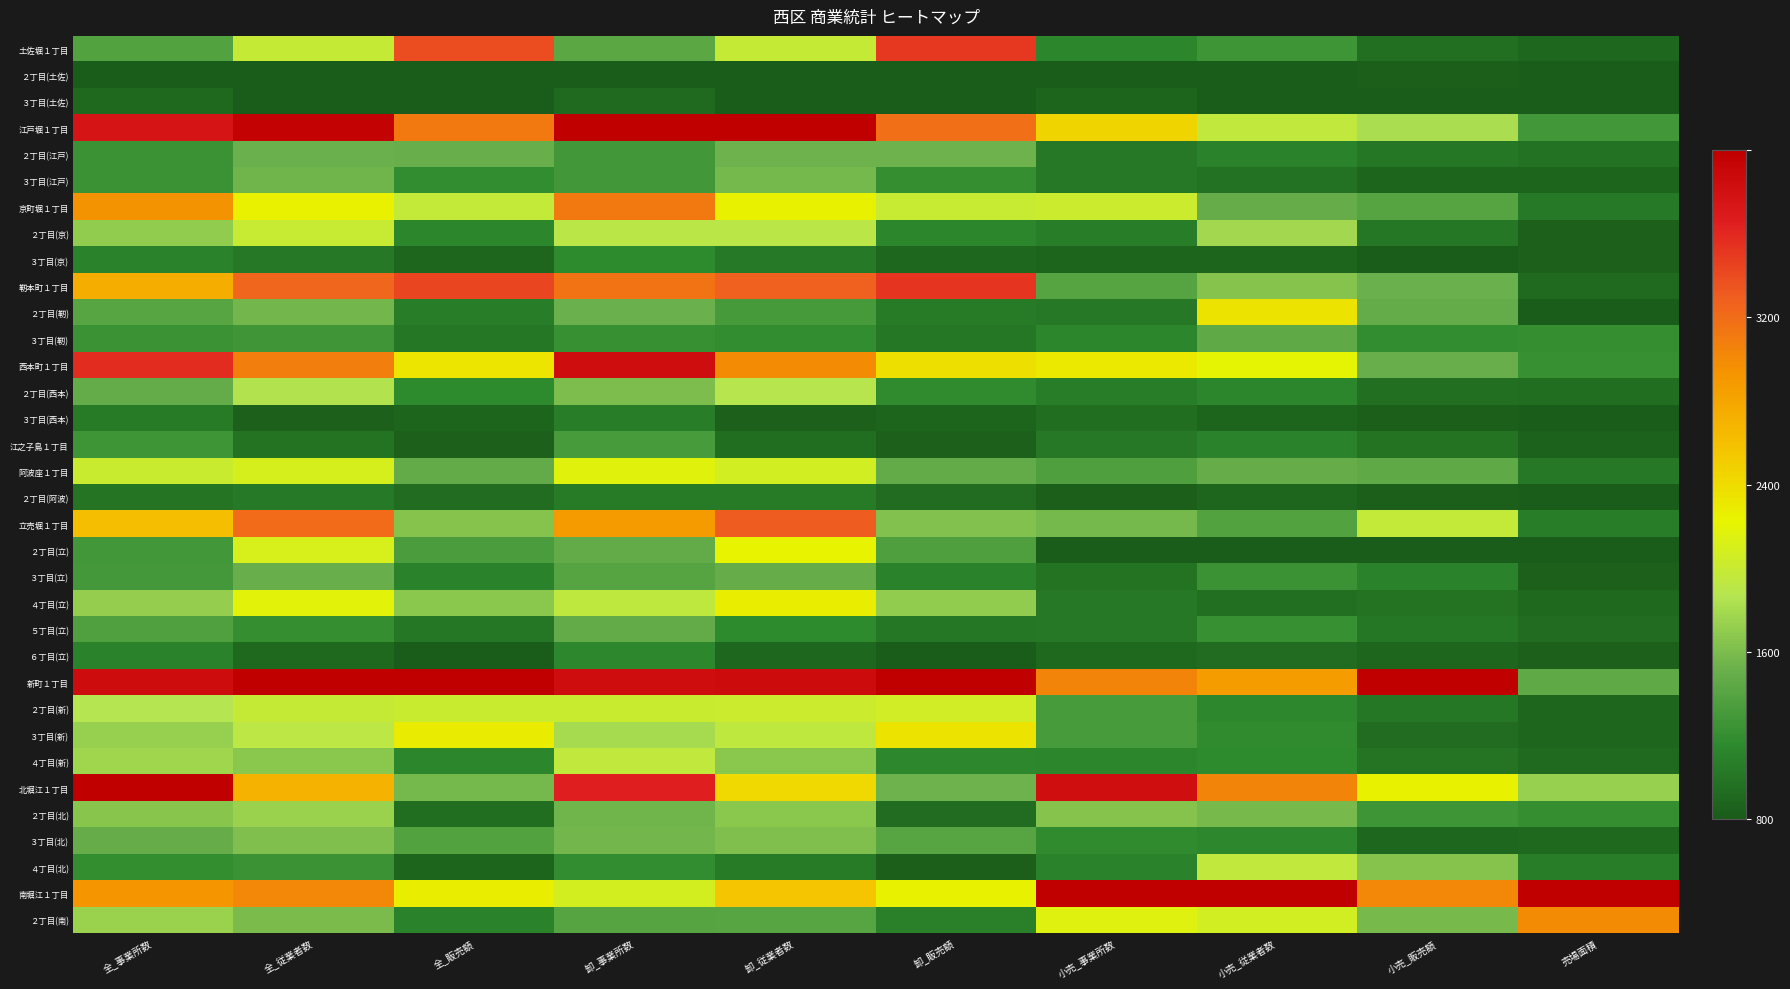

Reading right to left, what are all the values shown in this chart?

土佐堀１丁目: 売場面積=0.0	小売_販売額=0.0	小売_従業者数=0.1	小売_事業所数=0.1	卸_販売額=0.8	卸_従業者数=0.4	卸_事業所数=0.2	全_販売額=0.8	全_従業者数=0.4	全_事業所数=0.2
２丁目(土佐): 売場面積=0.0	小売_販売額=0.0	小売_従業者数=0.0	小売_事業所数=0.0	卸_販売額=0.0	卸_従業者数=0.0	卸_事業所数=0.0	全_販売額=0.0	全_従業者数=0.0	全_事業所数=0.0
３丁目(土佐): 売場面積=0.0	小売_販売額=0.0	小売_従業者数=0.0	小売_事業所数=0.0	卸_販売額=0.0	卸_従業者数=0.0	卸_事業所数=0.0	全_販売額=0.0	全_従業者数=0.0	全_事業所数=0.0
江戸堀１丁目: 売場面積=0.2	小売_販売額=0.3	小売_従業者数=0.4	小売_事業所数=0.5	卸_販売額=0.7	卸_従業者数=1.0	卸_事業所数=1.0	全_販売額=0.7	全_従業者数=1.0	全_事業所数=0.9
２丁目(江戸): 売場面積=0.1	小売_販売額=0.1	小売_従業者数=0.1	小売_事業所数=0.1	卸_販売額=0.2	卸_従業者数=0.2	卸_事業所数=0.1	全_販売額=0.2	全_従業者数=0.2	全_事業所数=0.1
３丁目(江戸): 売場面積=0.0	小売_販売額=0.0	小売_従業者数=0.1	小売_事業所数=0.1	卸_販売額=0.1	卸_従業者数=0.2	卸_事業所数=0.1	全_販売額=0.1	全_従業者数=0.2	全_事業所数=0.1
京町堀１丁目: 売場面積=0.1	小売_販売額=0.2	小売_従業者数=0.2	小売_事業所数=0.4	卸_販売額=0.4	卸_従業者数=0.4	卸_事業所数=0.7	全_販売額=0.4	全_従業者数=0.5	全_事業所数=0.7
２丁目(京): 売場面積=0.0	小売_販売額=0.1	小売_従業者数=0.3	小売_事業所数=0.1	卸_販売額=0.1	卸_従業者数=0.3	卸_事業所数=0.3	全_販売額=0.1	全_従業者数=0.4	全_事業所数=0.3
３丁目(京): 売場面積=0.0	小売_販売額=0.0	小売_従業者数=0.0	小売_事業所数=0.0	卸_販売額=0.0	卸_従業者数=0.1	卸_事業所数=0.1	全_販売額=0.0	全_従業者数=0.1	全_事業所数=0.1
靭本町１丁目: 売場面積=0.0	小売_販売額=0.2	小売_従業者数=0.3	小売_事業所数=0.2	卸_販売額=0.9	卸_従業者数=0.8	卸_事業所数=0.7	全_販売額=0.8	全_従業者数=0.8	全_事業所数=0.6
２丁目(靭): 売場面積=0.0	小売_販売額=0.2	小売_従業者数=0.5	小売_事業所数=0.1	卸_販売額=0.1	卸_従業者数=0.2	卸_事業所数=0.2	全_販売額=0.1	全_従業者数=0.2	全_事業所数=0.2
３丁目(靭): 売場面積=0.1	小売_販売額=0.1	小売_従業者数=0.2	小売_事業所数=0.1	卸_販売額=0.1	卸_従業者数=0.1	卸_事業所数=0.1	全_販売額=0.1	全_従業者数=0.1	全_事業所数=0.1
西本町１丁目: 売場面積=0.1	小売_販売額=0.2	小売_従業者数=0.4	小売_事業所数=0.5	卸_販売額=0.5	卸_従業者数=0.7	卸_事業所数=0.9	全_販売額=0.5	全_従業者数=0.7	全_事業所数=0.9
２丁目(西本): 売場面積=0.0	小売_販売額=0.0	小売_従業者数=0.1	小売_事業所数=0.1	卸_販売額=0.1	卸_従業者数=0.3	卸_事業所数=0.2	全_販売額=0.1	全_従業者数=0.3	全_事業所数=0.2
３丁目(西本): 売場面積=0.0	小売_販売額=0.0	小売_従業者数=0.0	小売_事業所数=0.0	卸_販売額=0.0	卸_従業者数=0.0	卸_事業所数=0.1	全_販売額=0.0	全_従業者数=0.0	全_事業所数=0.1
江之子島１丁目: 売場面積=0.0	小売_販売額=0.1	小売_従業者数=0.1	小売_事業所数=0.1	卸_販売額=0.0	卸_従業者数=0.0	卸_事業所数=0.2	全_販売額=0.0	全_従業者数=0.1	全_事業所数=0.1
阿波座１丁目: 売場面積=0.1	小売_販売額=0.2	小売_従業者数=0.2	小売_事業所数=0.2	卸_販売額=0.2	卸_従業者数=0.4	卸_事業所数=0.4	全_販売額=0.2	全_従業者数=0.4	全_事業所数=0.4
２丁目(阿波): 売場面積=0.0	小売_販売額=0.0	小売_従業者数=0.0	小売_事業所数=0.0	卸_販売額=0.0	卸_従業者数=0.1	卸_事業所数=0.1	全_販売額=0.0	全_従業者数=0.1	全_事業所数=0.1
立売堀１丁目: 売場面積=0.1	小売_販売額=0.4	小売_従業者数=0.2	小売_事業所数=0.2	卸_販売額=0.3	卸_従業者数=0.8	卸_事業所数=0.6	全_販売額=0.3	全_従業者数=0.8	全_事業所数=0.6
２丁目(立): 売場面積=0.0	小売_販売額=0.0	小売_従業者数=0.0	小売_事業所数=0.0	卸_販売額=0.2	卸_従業者数=0.4	卸_事業所数=0.2	全_販売額=0.2	全_従業者数=0.4	全_事業所数=0.2
３丁目(立): 売場面積=0.0	小売_販売額=0.1	小売_従業者数=0.1	小売_事業所数=0.1	卸_販売額=0.1	卸_従業者数=0.2	卸_事業所数=0.2	全_販売額=0.1	全_従業者数=0.2	全_事業所数=0.2
４丁目(立): 売場面積=0.0	小売_販売額=0.1	小売_従業者数=0.0	小売_事業所数=0.1	卸_販売額=0.3	卸_従業者数=0.5	卸_事業所数=0.4	全_販売額=0.3	全_従業者数=0.4	全_事業所数=0.3
５丁目(立): 売場面積=0.0	小売_販売額=0.1	小売_従業者数=0.1	小売_事業所数=0.1	卸_販売額=0.1	卸_従業者数=0.1	卸_事業所数=0.2	全_販売額=0.1	全_従業者数=0.1	全_事業所数=0.2
６丁目(立): 売場面積=0.0	小売_販売額=0.0	小売_従業者数=0.0	小売_事業所数=0.0	卸_販売額=0.0	卸_従業者数=0.0	卸_事業所数=0.1	全_販売額=0.0	全_従業者数=0.0	全_事業所数=0.1
新町１丁目: 売場面積=0.2	小売_販売額=1.0	小売_従業者数=0.6	小売_事業所数=0.7	卸_販売額=1.0	卸_従業者数=1.0	卸_事業所数=0.9	全_販売額=1.0	全_従業者数=1.0	全_事業所数=1.0
２丁目(新): 売場面積=0.0	小売_販売額=0.1	小売_従業者数=0.1	小売_事業所数=0.2	卸_販売額=0.4	卸_従業者数=0.4	卸_事業所数=0.4	全_販売額=0.4	全_従業者数=0.4	全_事業所数=0.3
３丁目(新): 売場面積=0.0	小売_販売額=0.0	小売_従業者数=0.1	小売_事業所数=0.2	卸_販売額=0.5	卸_従業者数=0.4	卸_事業所数=0.3	全_販売額=0.5	全_従業者数=0.4	全_事業所数=0.3
４丁目(新): 売場面積=0.0	小売_販売額=0.1	小売_従業者数=0.1	小売_事業所数=0.1	卸_販売額=0.1	卸_従業者数=0.3	卸_事業所数=0.4	全_販売額=0.1	全_従業者数=0.3	全_事業所数=0.3
北堀江１丁目: 売場面積=0.3	小売_販売額=0.4	小売_従業者数=0.7	小売_事業所数=0.9	卸_販売額=0.2	卸_従業者数=0.5	卸_事業所数=0.9	全_販売額=0.2	全_従業者数=0.6	全_事業所数=1.0
２丁目(北): 売場面積=0.1	小売_販売額=0.1	小売_従業者数=0.2	小売_事業所数=0.3	卸_販売額=0.0	卸_従業者数=0.3	卸_事業所数=0.2	全_販売額=0.0	全_従業者数=0.3	全_事業所数=0.3
３丁目(北): 売場面積=0.0	小売_販売額=0.0	小売_従業者数=0.1	小売_事業所数=0.1	卸_販売額=0.2	卸_従業者数=0.3	卸_事業所数=0.2	全_販売額=0.2	全_従業者数=0.3	全_事業所数=0.2
４丁目(北): 売場面積=0.1	小売_販売額=0.3	小売_従業者数=0.4	小売_事業所数=0.1	卸_販売額=0.0	卸_従業者数=0.1	卸_事業所数=0.1	全_販売額=0.0	全_従業者数=0.1	全_事業所数=0.1
南堀江１丁目: 売場面積=1.0	小売_販売額=0.7	小売_従業者数=1.0	小売_事業所数=1.0	卸_販売額=0.4	卸_従業者数=0.5	卸_事業所数=0.4	全_販売額=0.5	全_従業者数=0.7	全_事業所数=0.7
２丁目(南): 売場面積=0.7	小売_販売額=0.2	小売_従業者数=0.4	小売_事業所数=0.4	卸_販売額=0.1	卸_従業者数=0.2	卸_事業所数=0.2	全_販売額=0.1	全_従業者数=0.2	全_事業所数=0.3